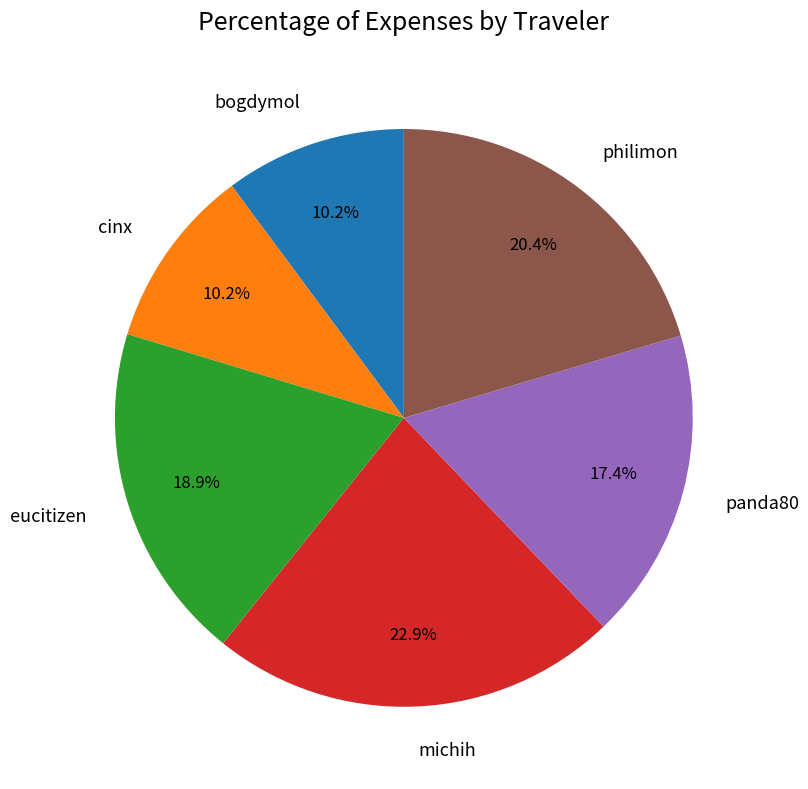

To the nearest percent, what is the average slice percentage?

17%